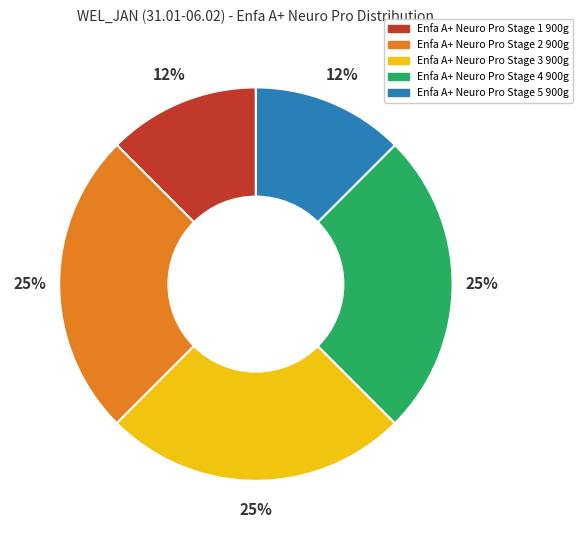

Is it true that Enfa A+ Neuro Pro Stage 3 900g is 25% of the pie?

True